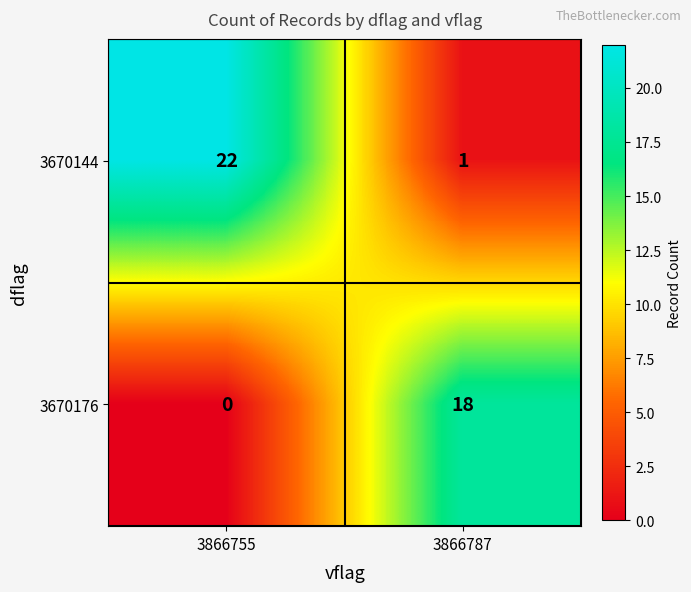

Reading right to left, list all the values displayed in this chart.

3670144: 3866787=1	3866755=22
3670176: 3866787=18	3866755=0